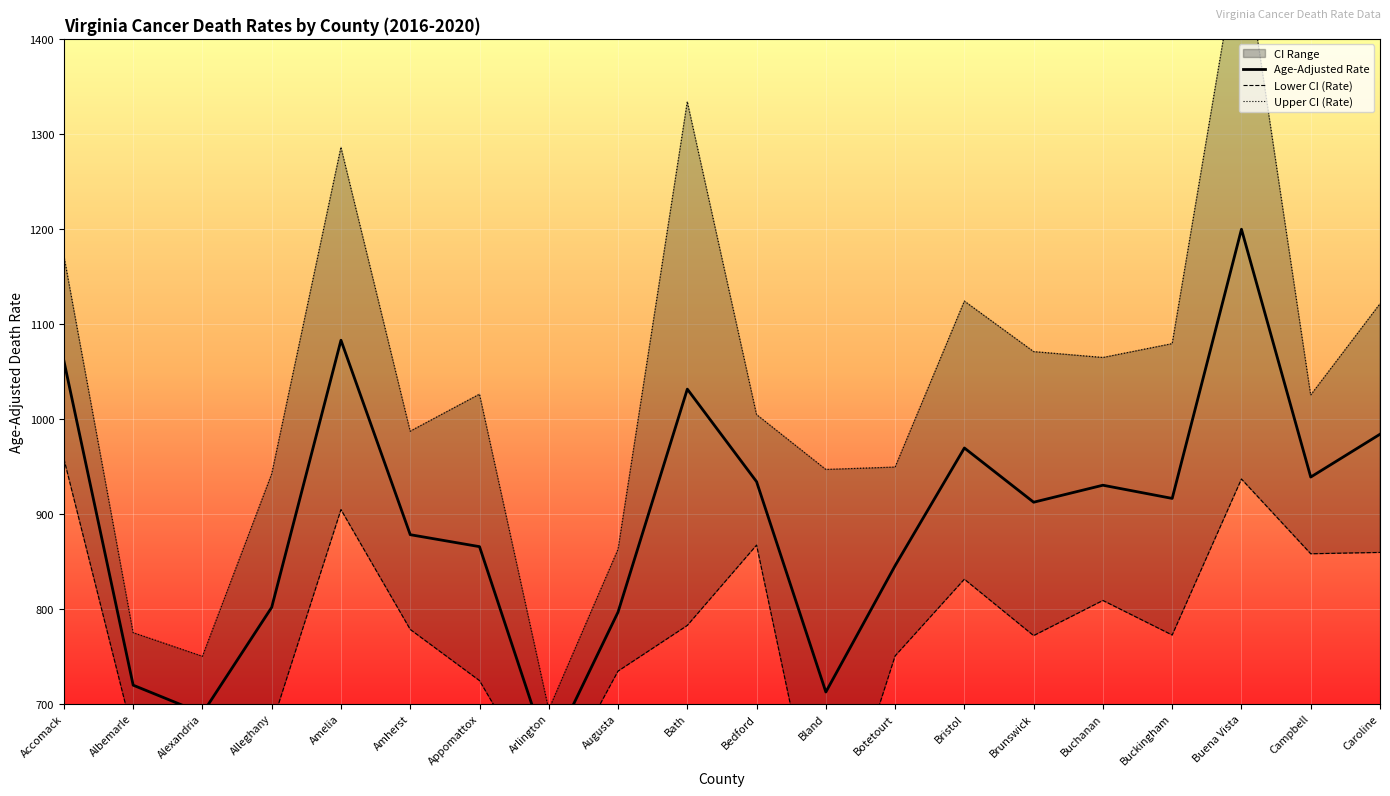

Which category has the highest value across all series?

Buena Vista